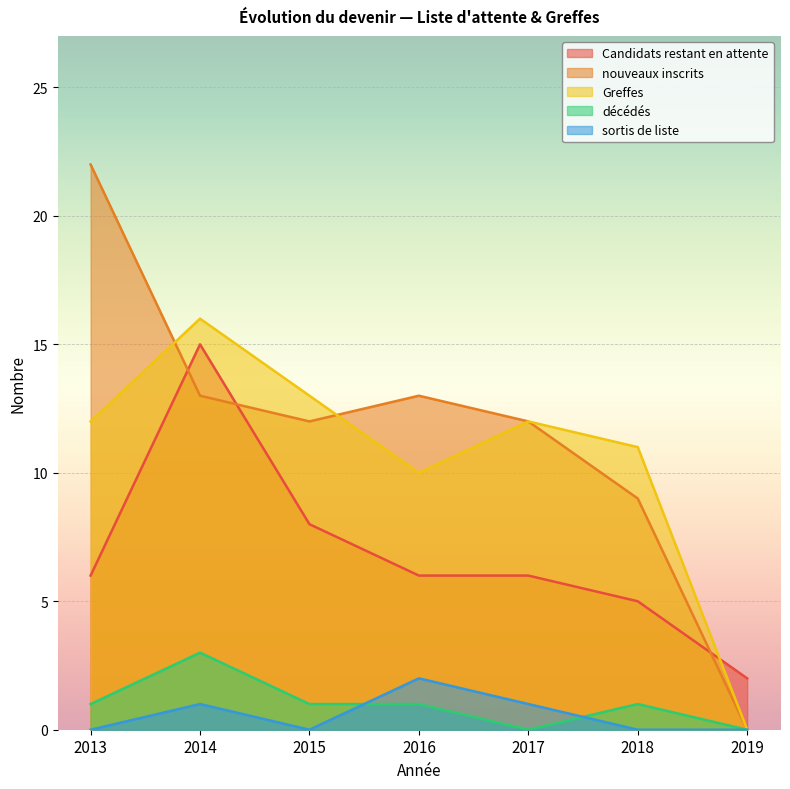

What are all the series names shown in the legend?

Candidats restant en attente, nouveaux inscrits, Greffes, décédés, sortis de liste